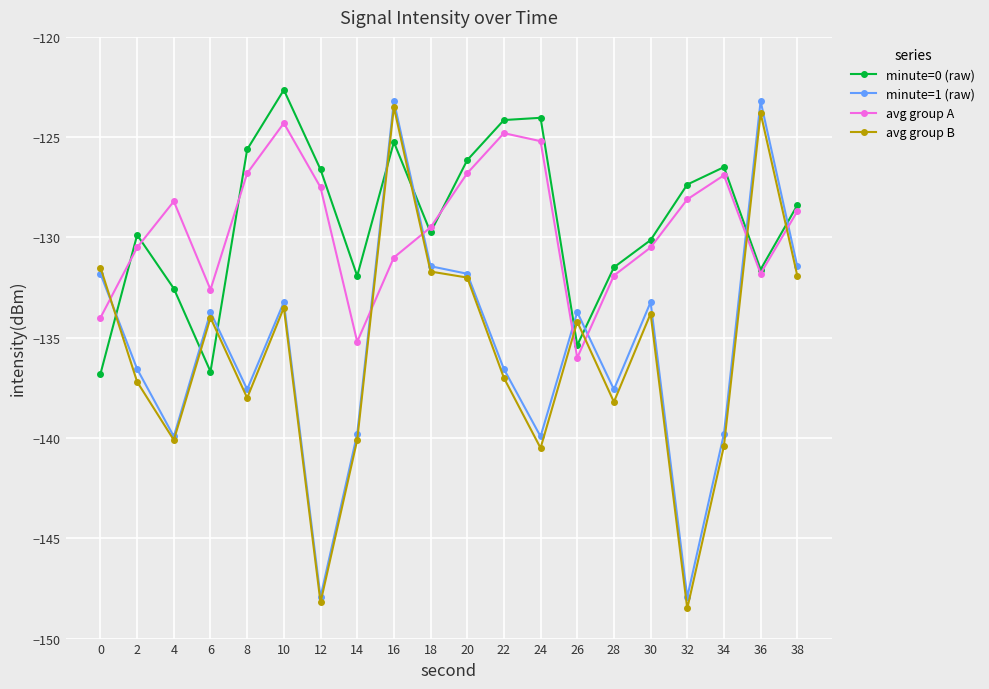

Is it true that minute=1 (raw) equals -53.6 at 32?

False